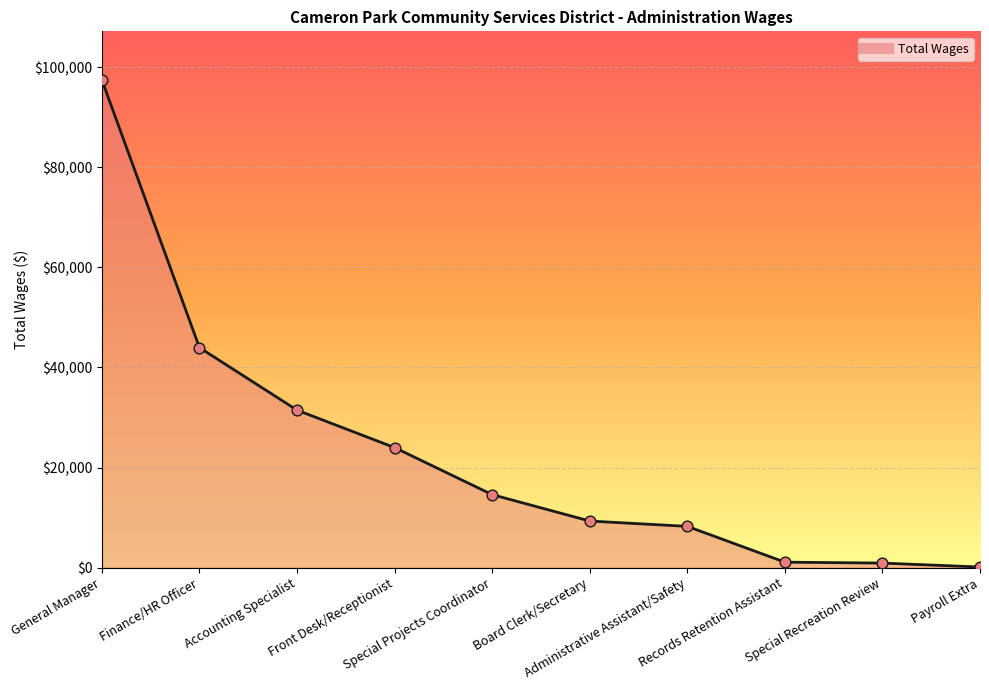

Approximately how many times larger is the value at Front Desk/Receptionist compared to Special Recreation Review?

26.4